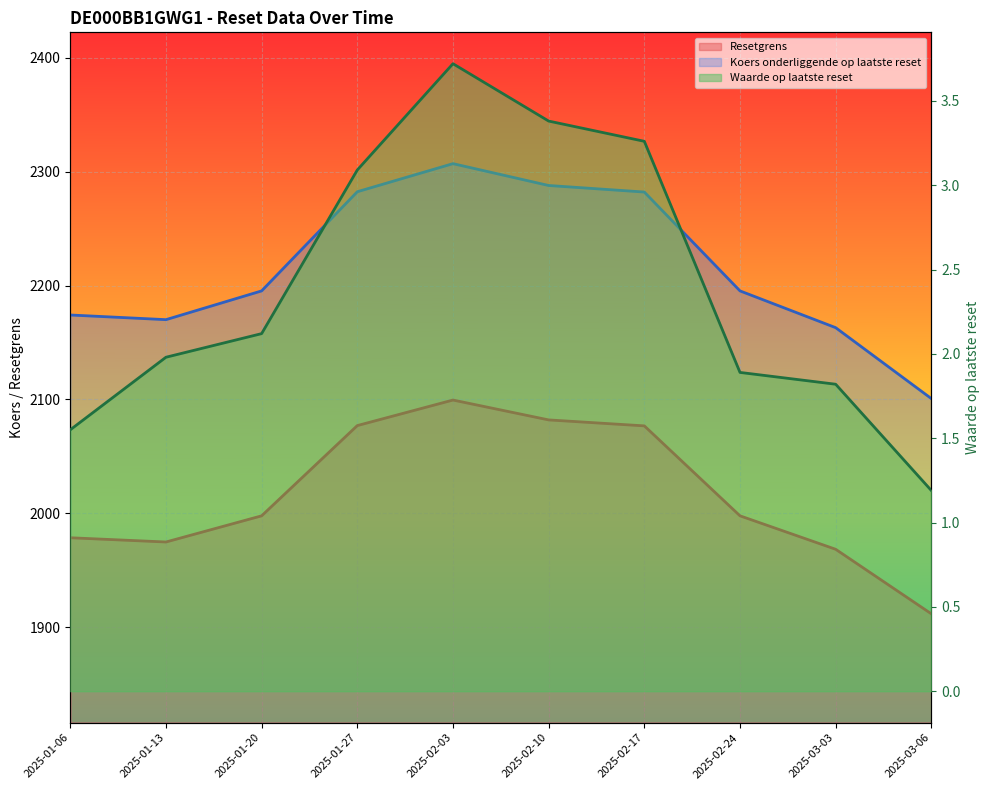

True or false: Resetgrens and Waarde op laatste reset intersect in this chart.

False